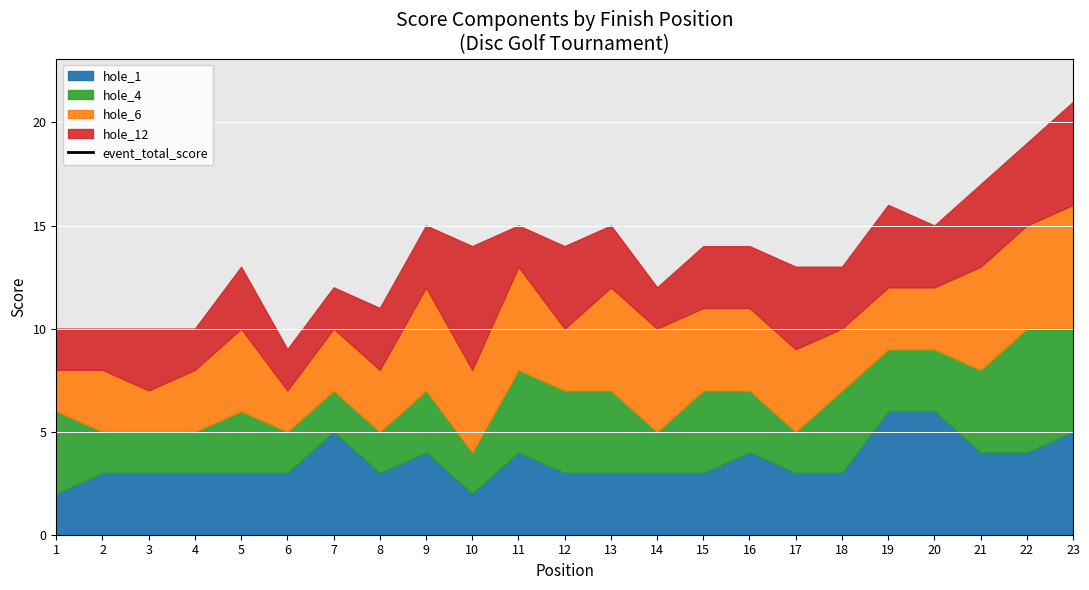

How many categories are shown in the chart?

23